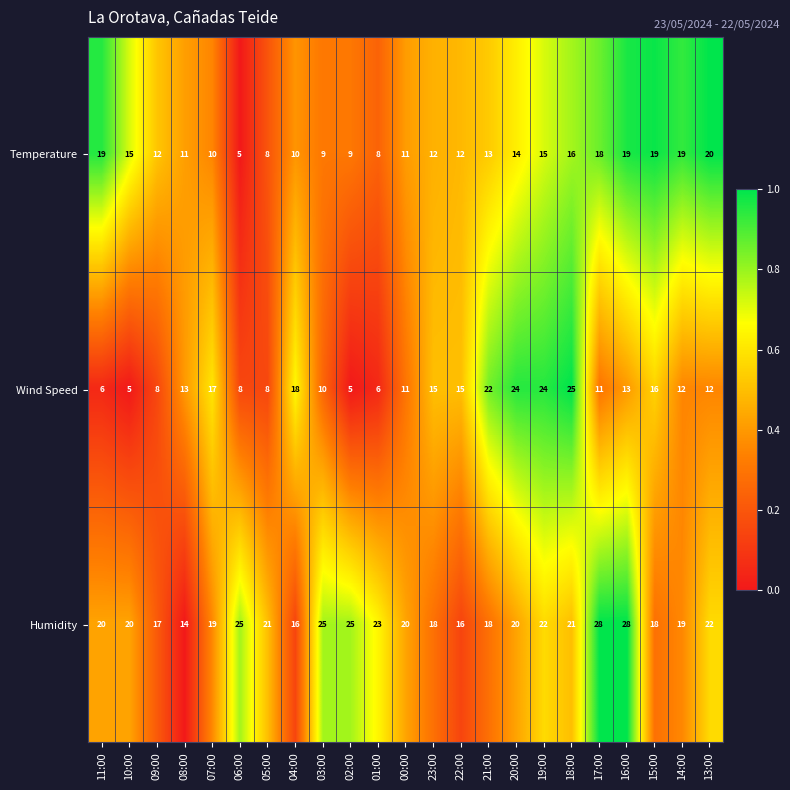

List the series in order of their peak value, highest first.

Humidity, Wind Speed, Temperature